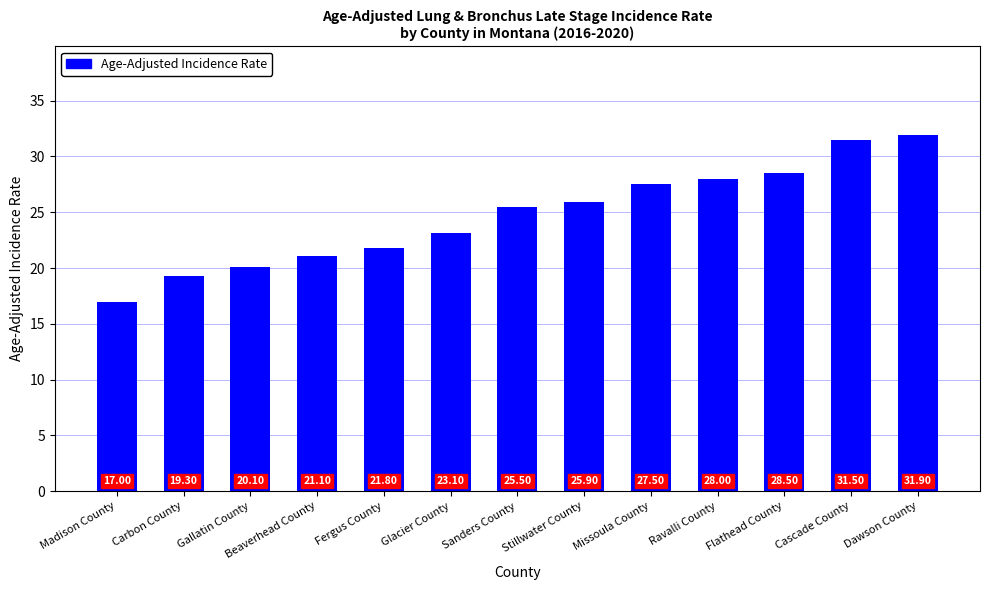

What is the ratio of the value at Missoula County to the value at Gallatin County?

1.4